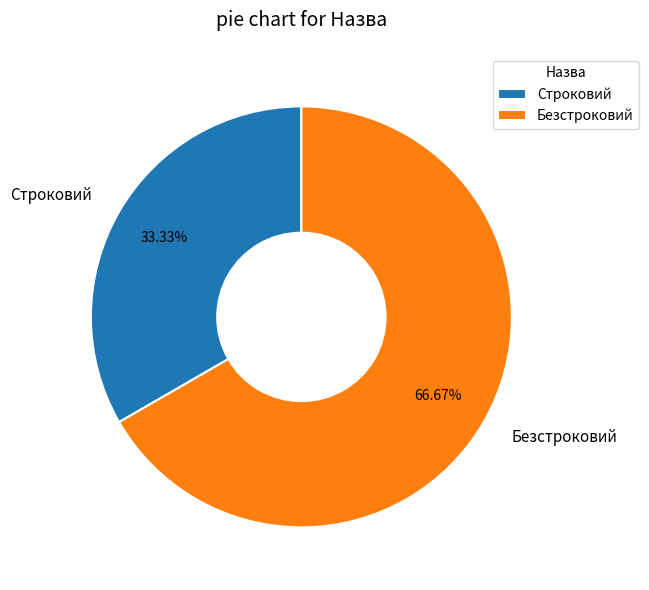

Rank the categories by value from lowest to highest.

Строковий, Безстроковий